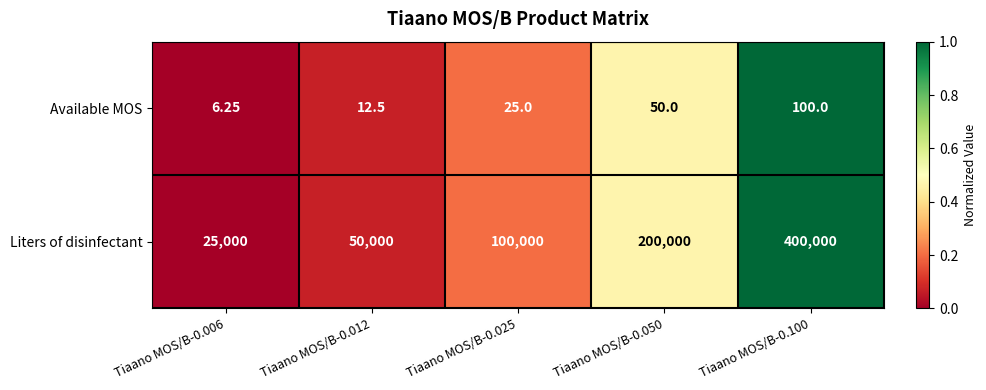

Which series has the largest range (max minus min)?

Liters of disinfectant